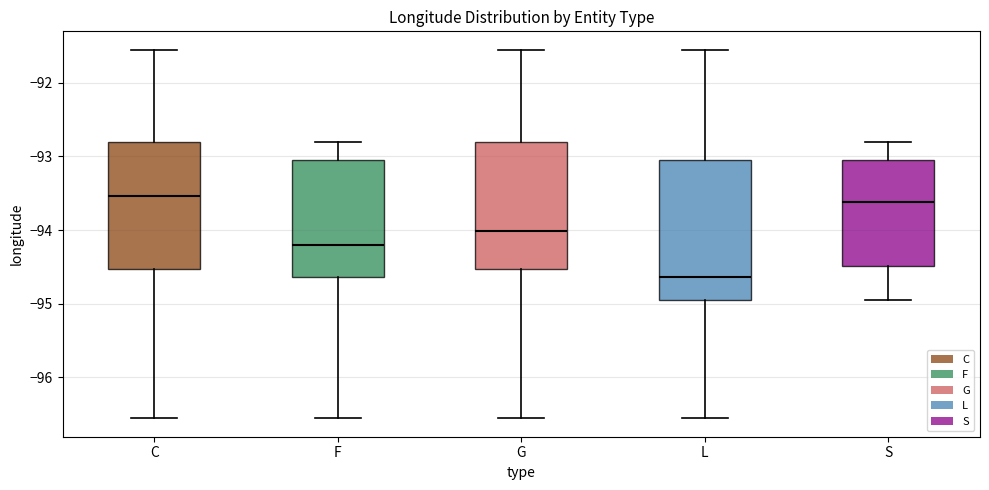

Reading left to right, read every box against the y-axis: the position of its median line, the range the box covers, and the ends of its whiskers. The values are not printed on the chart, so give them approximately, as read against the axis.

C: median -93.5, box -94.5 to -92.8, whiskers -96.6 to -91.6
F: median -94.2, box -94.6 to -93.1, whiskers -96.6 to -92.8
G: median -94.0, box -94.5 to -92.8, whiskers -96.6 to -91.6
L: median -94.6, box -94.9 to -93.1, whiskers -96.6 to -91.6
S: median -93.6, box -94.5 to -93.0, whiskers -95.0 to -92.8